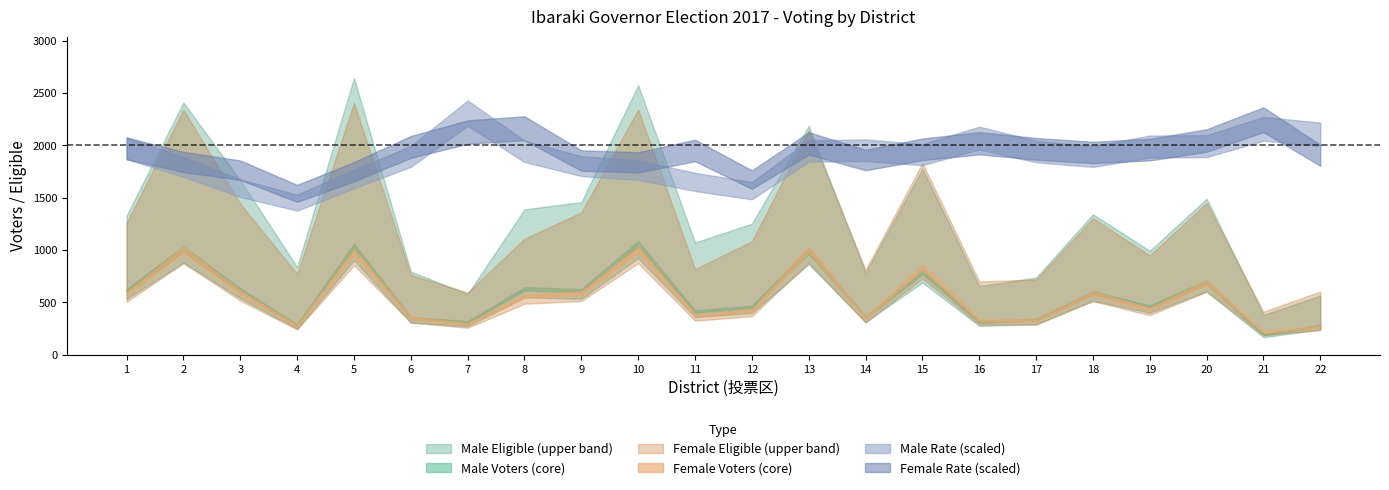

What is the maximum value shown in the chart?

2642.0